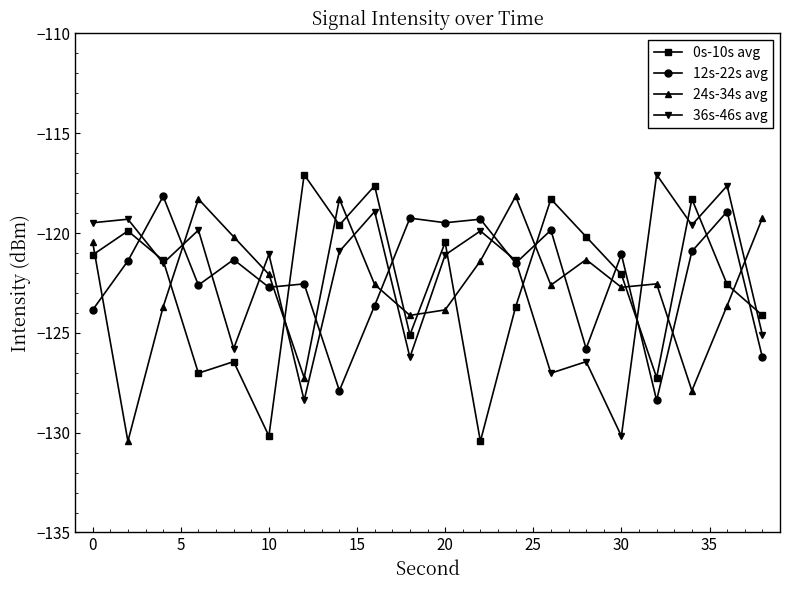

What is the smallest value displayed?

-130.4